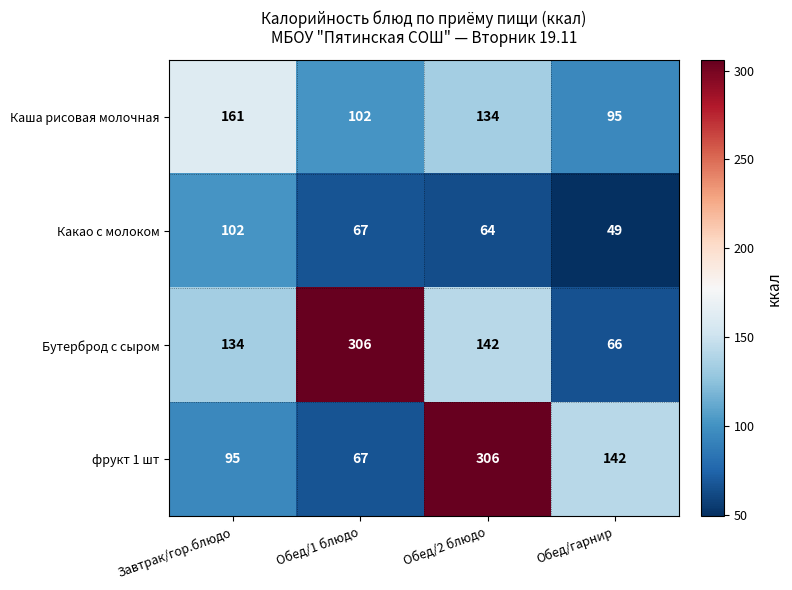

How many categories are shown in the chart?

4